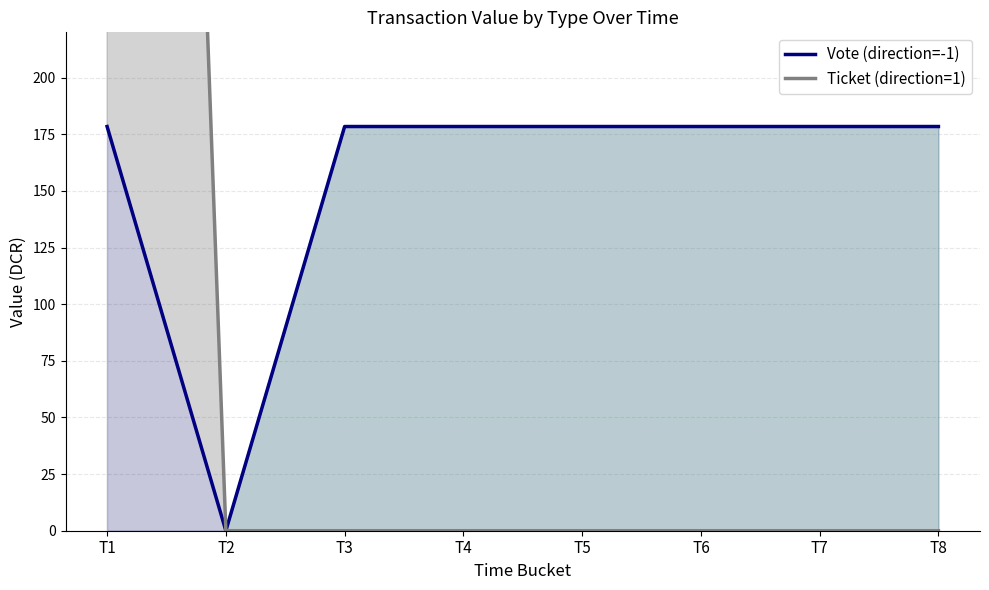

What value does the Vote (direction=-1) series have at T3?

178.4